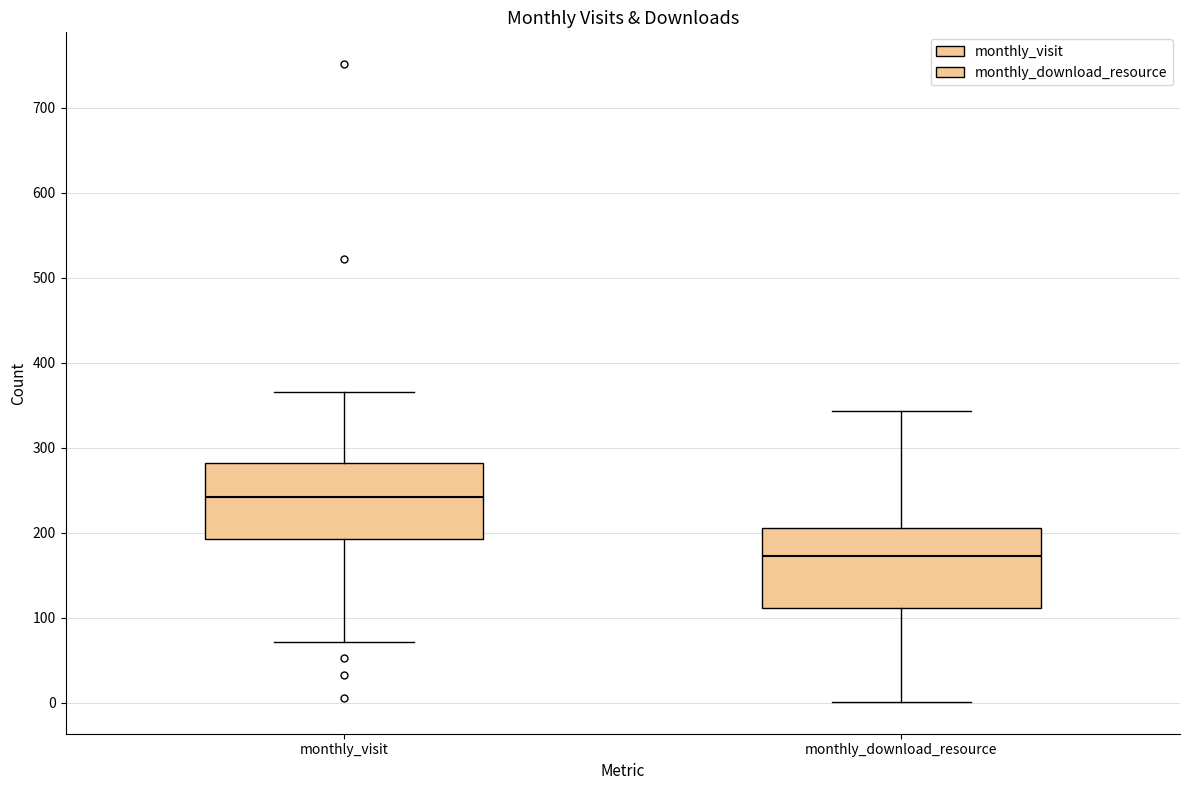

Reading left to right, transcribe this box plot: for each box, give where its median line is, the range the box spans, and where its two whiskers end, as read against the y-axis. The values are not printed on the chart, so give them approximately, as read against the axis.

monthly_visit: median 240, box 190 to 280, whiskers 70 to 370
monthly_download_resource: median 170, box 110 to 210, whiskers 0 to 340